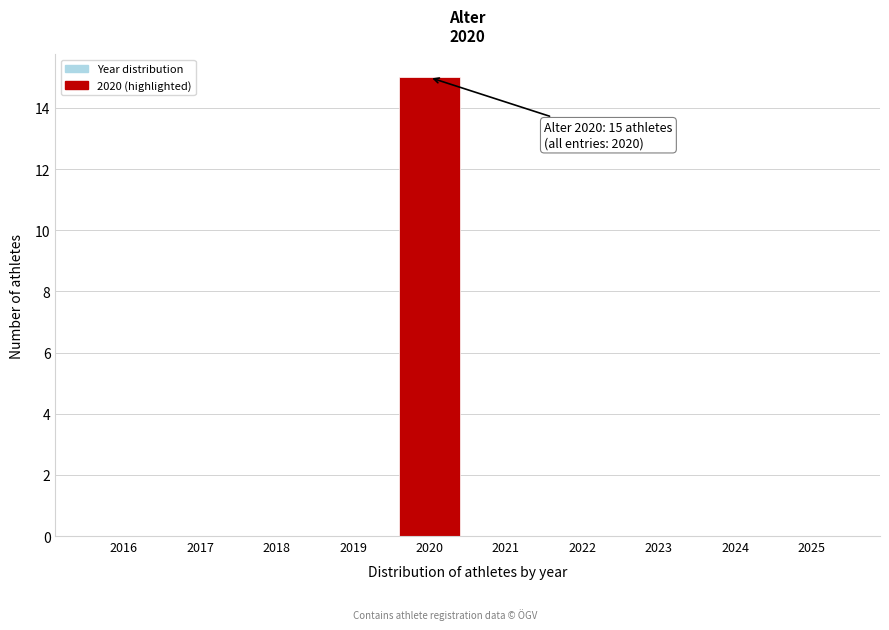

Over which range of the x-axis is the bar tallest?

2019.5 to 2020.5